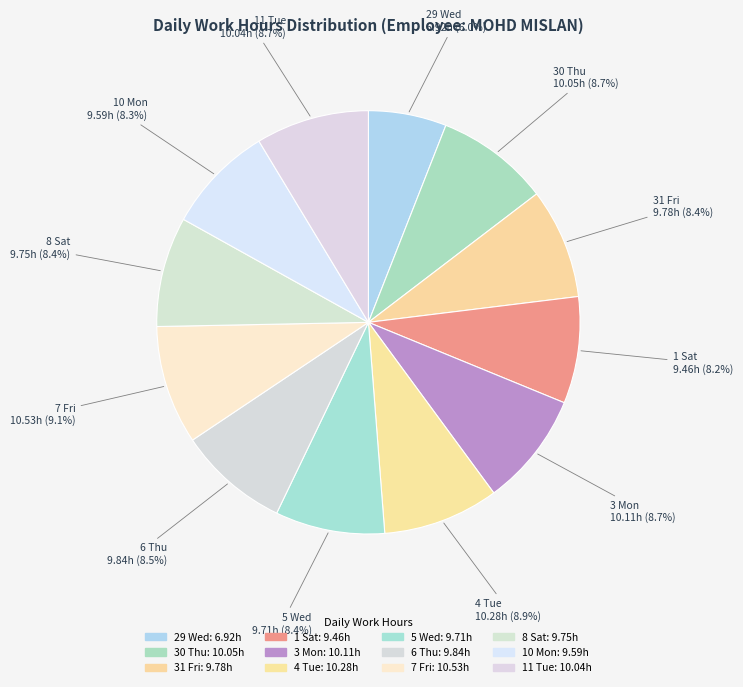

How many segments does this pie chart have?

12